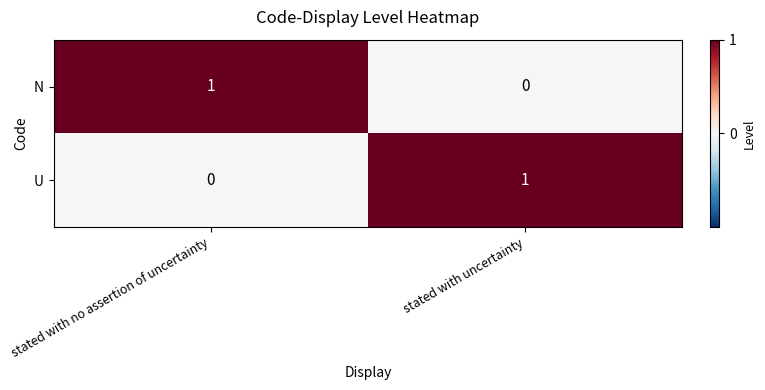

How many categories are shown in the chart?

2